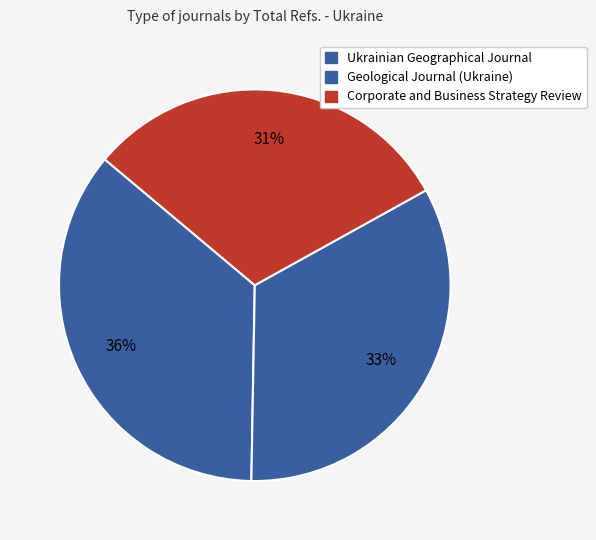

Count the number of slices in the pie.

3